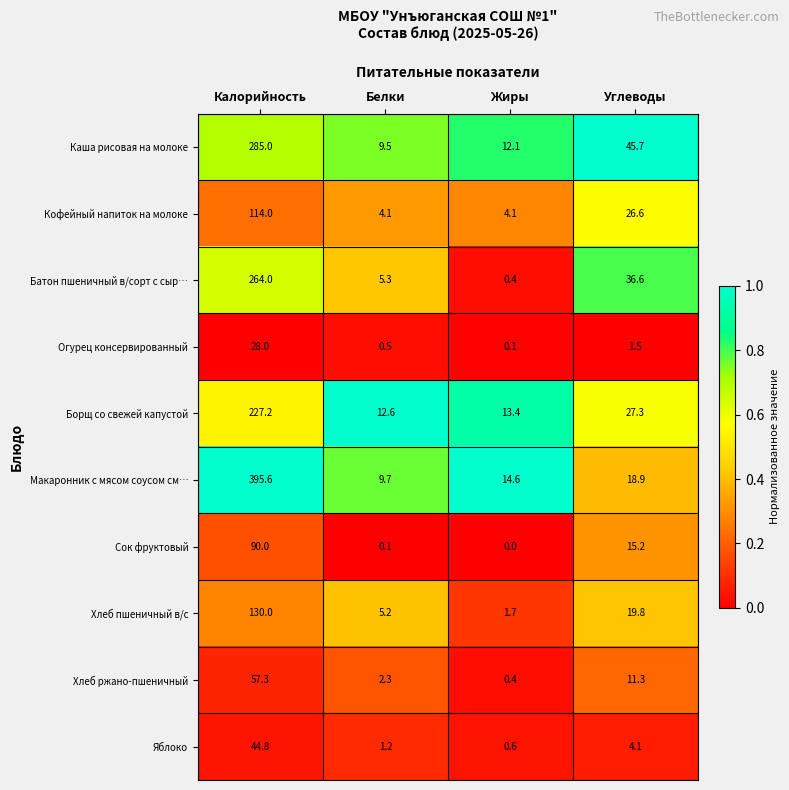

The Борщ со свежей капустой series shows 40.6 at Углеводы. True or false?

False